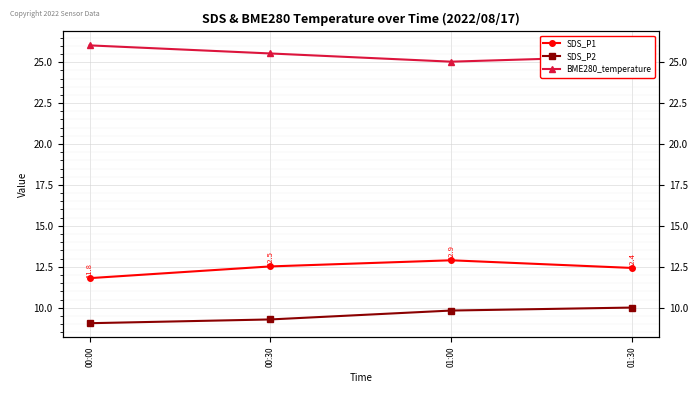

What is the sum of all BME280_temperature values?

102.0